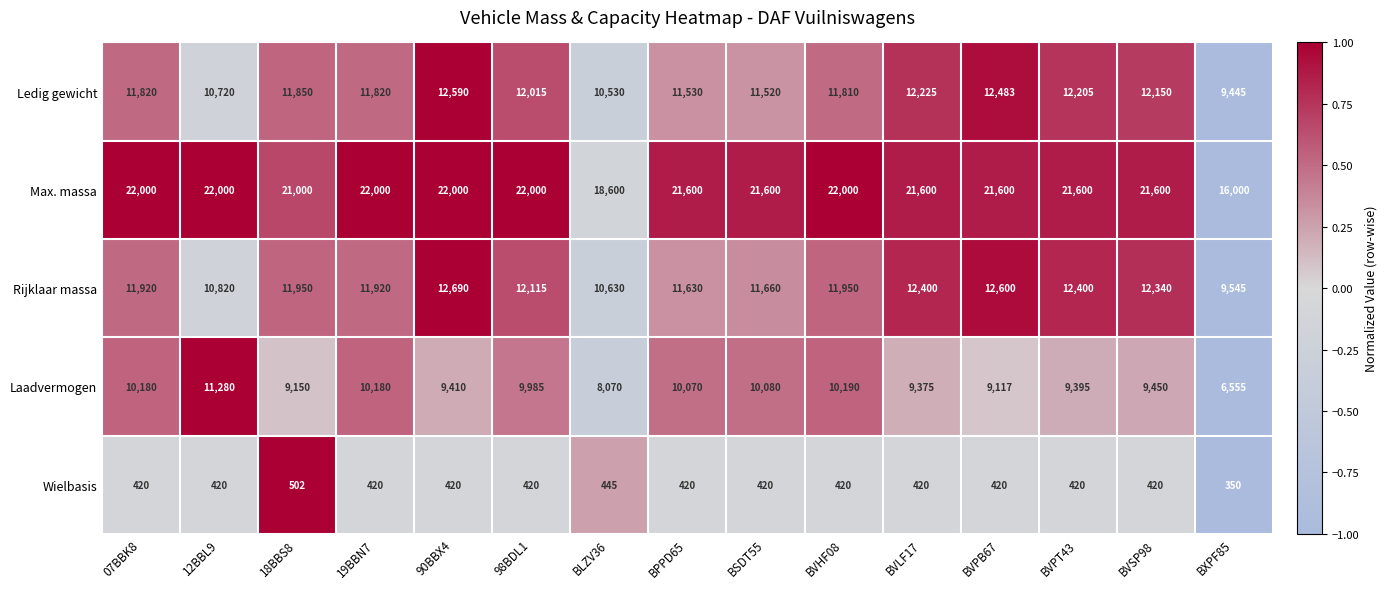

At which category is the sum across all series the highest?

90BBX4